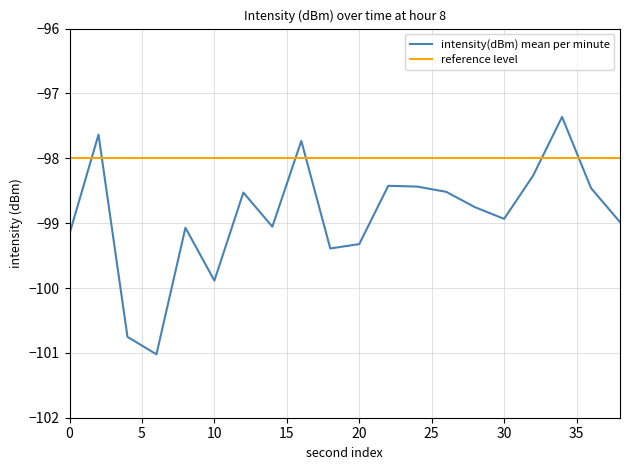

How many intersections are there between intensity(dBm) mean per minute and reference level?

6